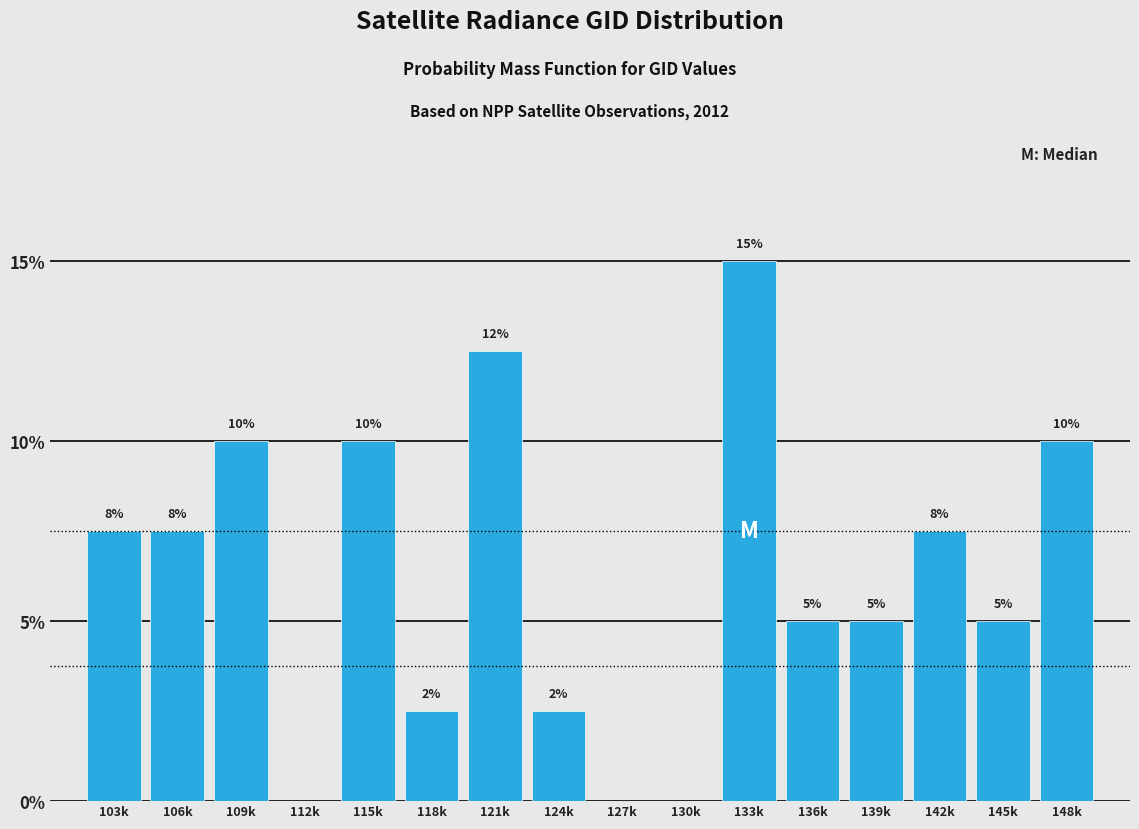

What is the greatest value displayed?

15.0